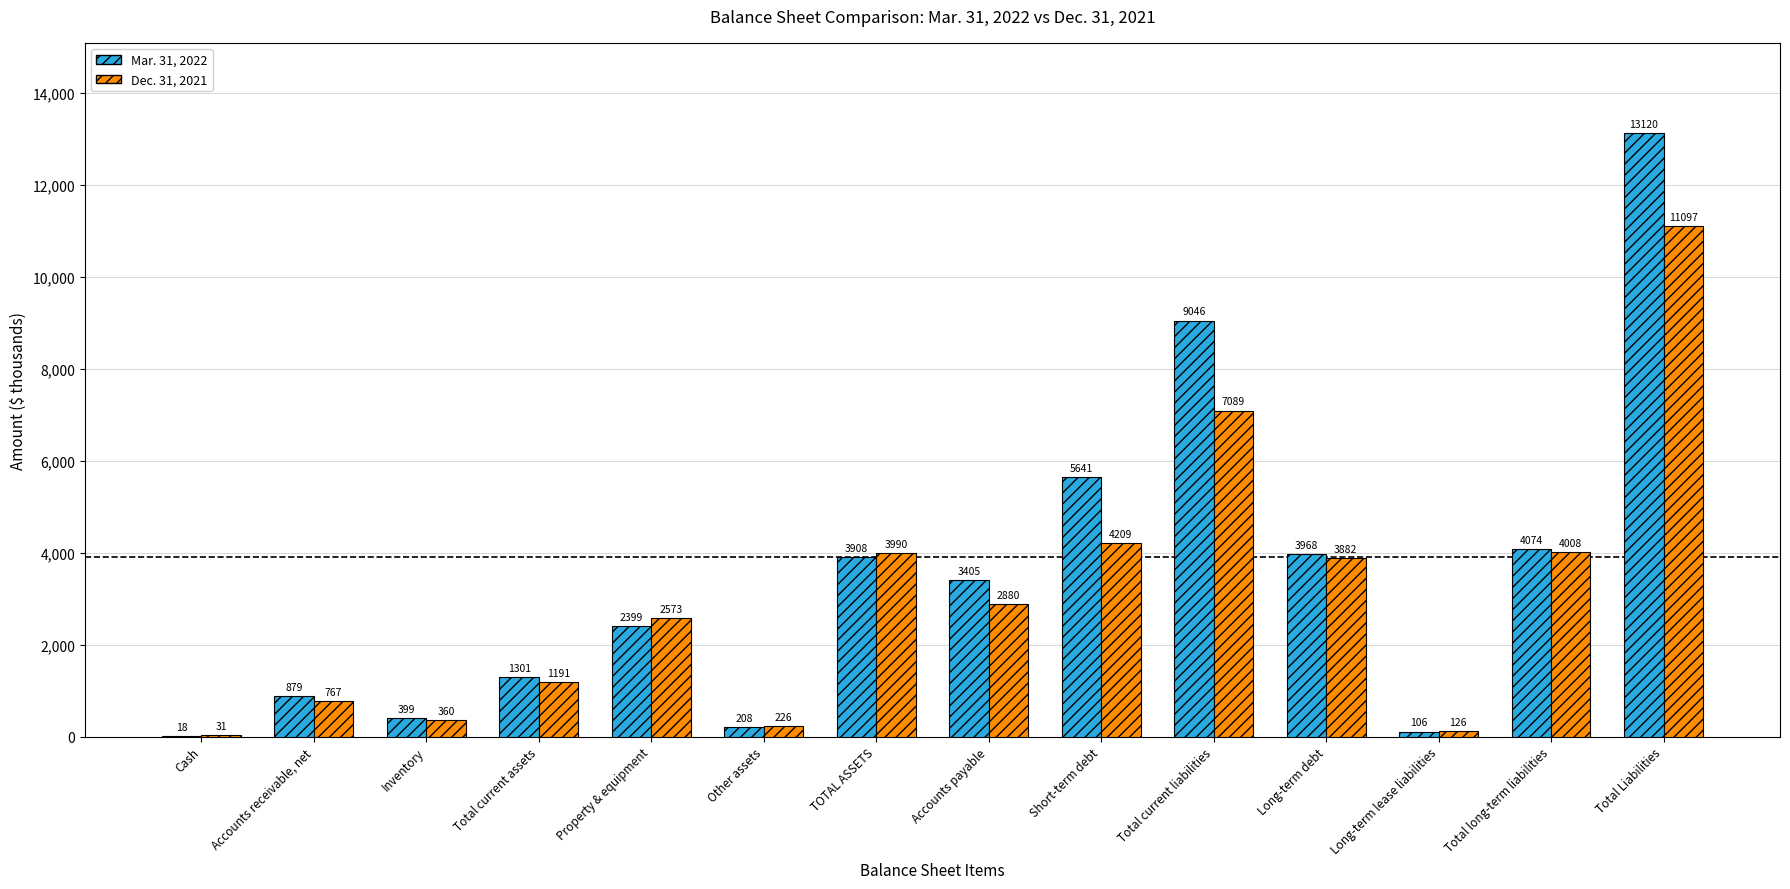

The Dec. 31, 2021 series shows 2573 at Property & equipment. True or false?

True